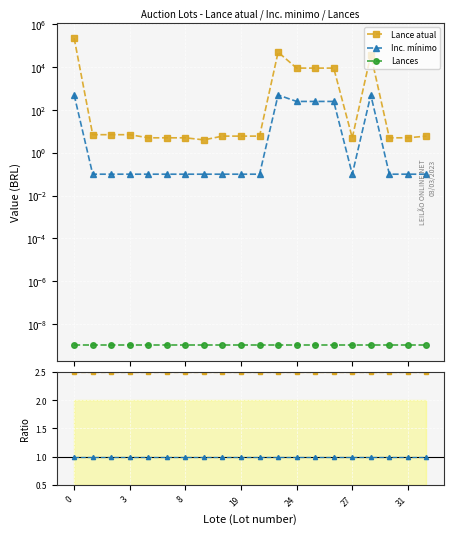

What is the difference between the highest and lowest values at 10?

6.0